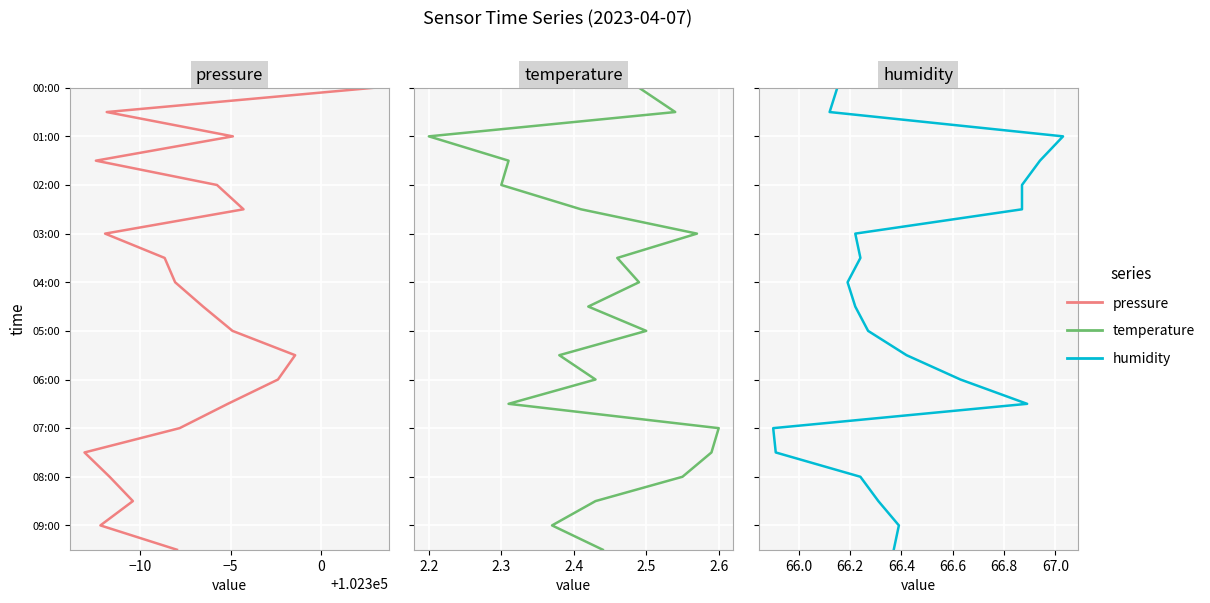

How many positive values does the humidity series have?

19